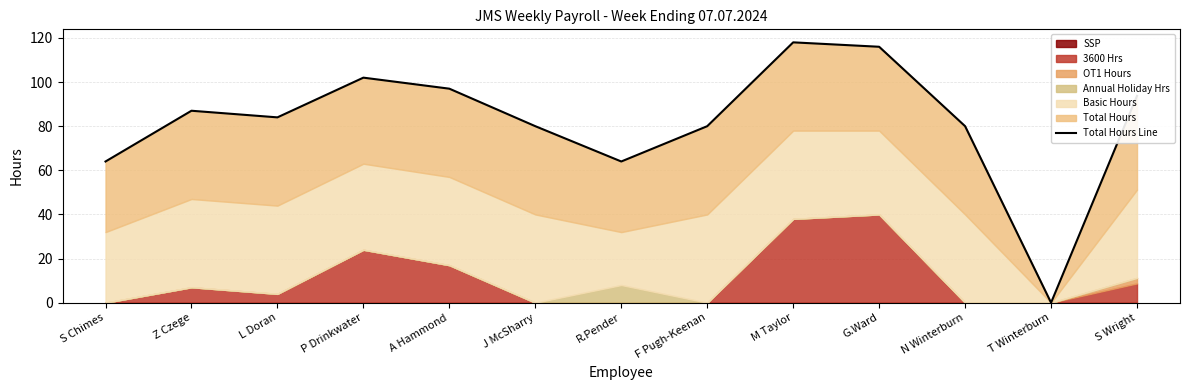

True or false: there are more than 2 points higher than both neighbors.

True